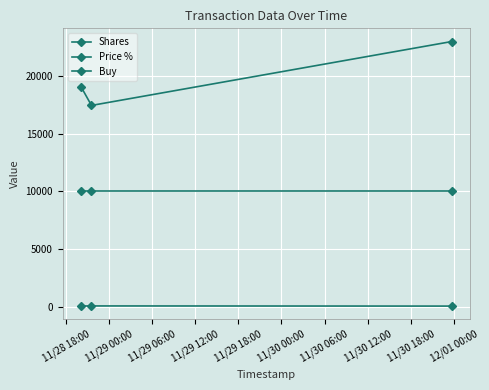

Reading left to right, transcribe all the data shown in this chart.

Shares: 19046.1	17464.2	23010.0
Price %: 52.5	57.3	43.5
Buy: 10000.0	10000.0	10000.0